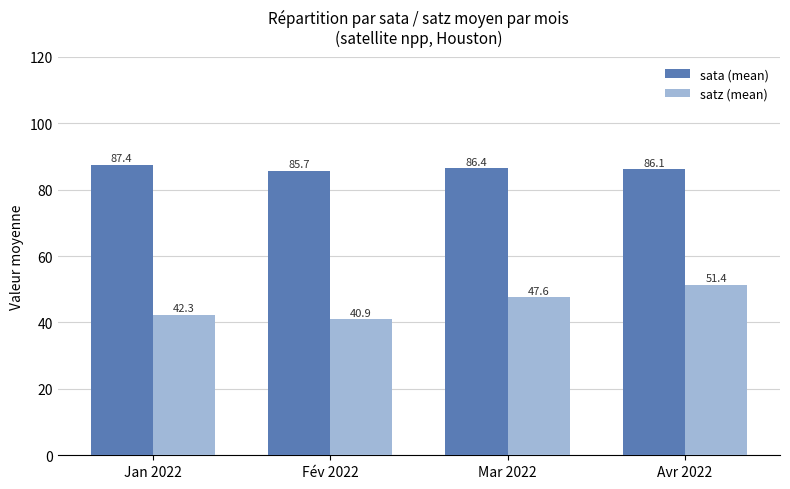

How many values in the satz (mean) series are below 47?

2